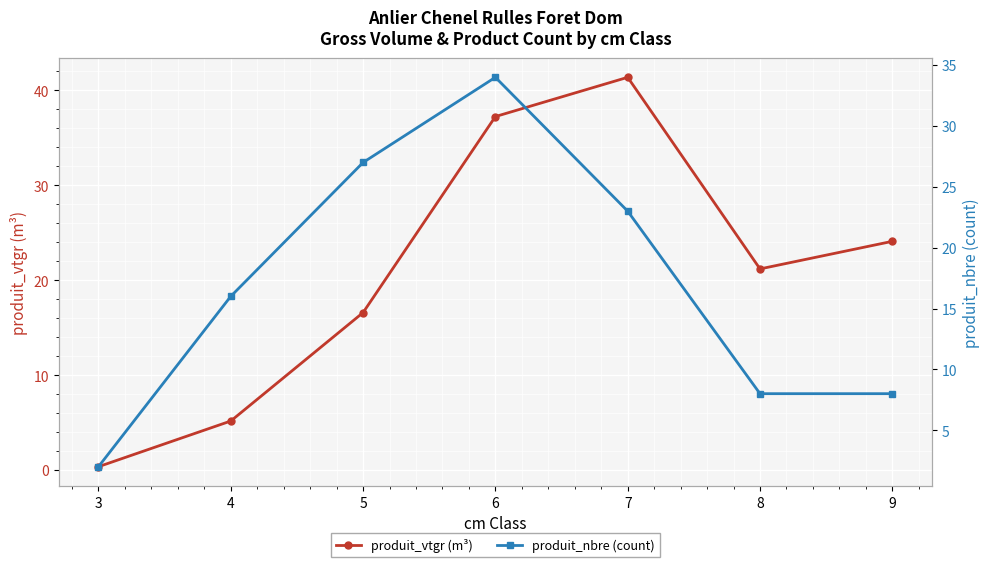

How many data points does each series have?

7